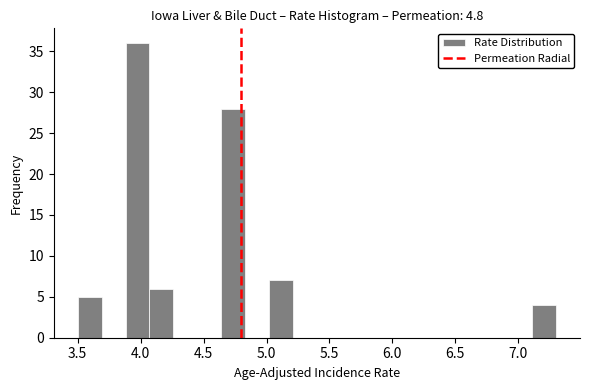

Read against the x-axis, roughly where is the centre of the tallest bar?

4.00